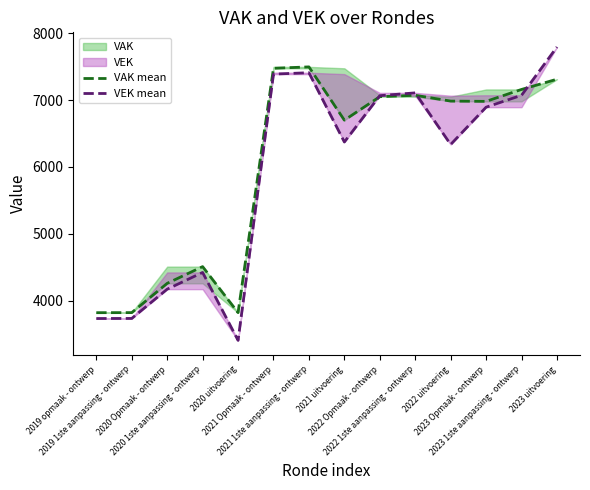

True or false: VAK mean has more than 2 points higher than both neighbors.

True